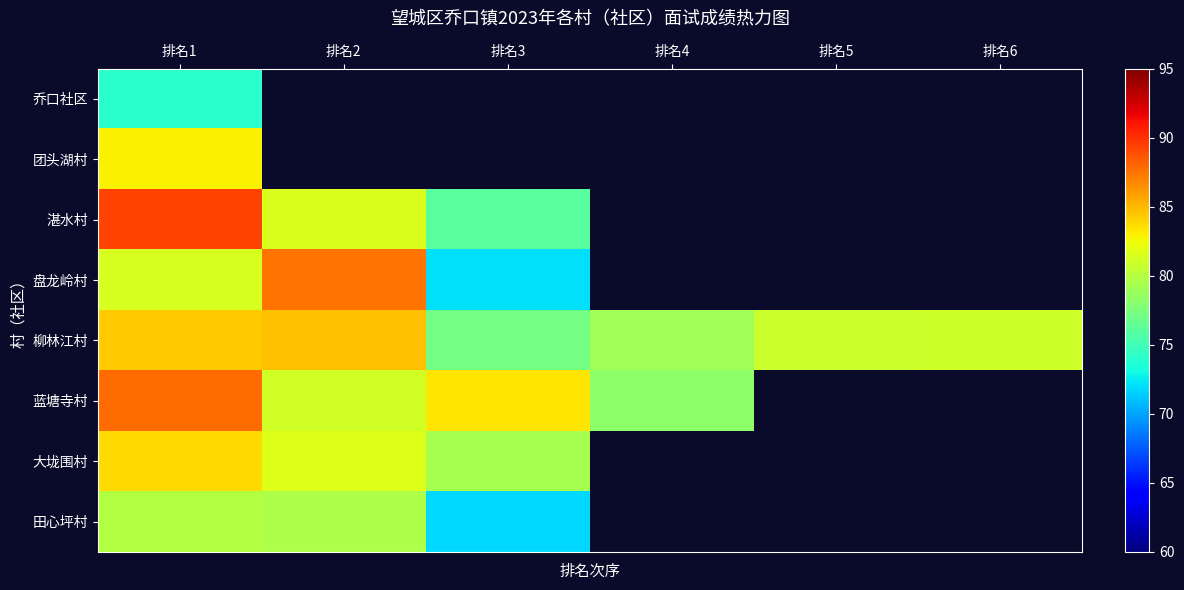

Which series has the widest spread of values?

盘龙岭村